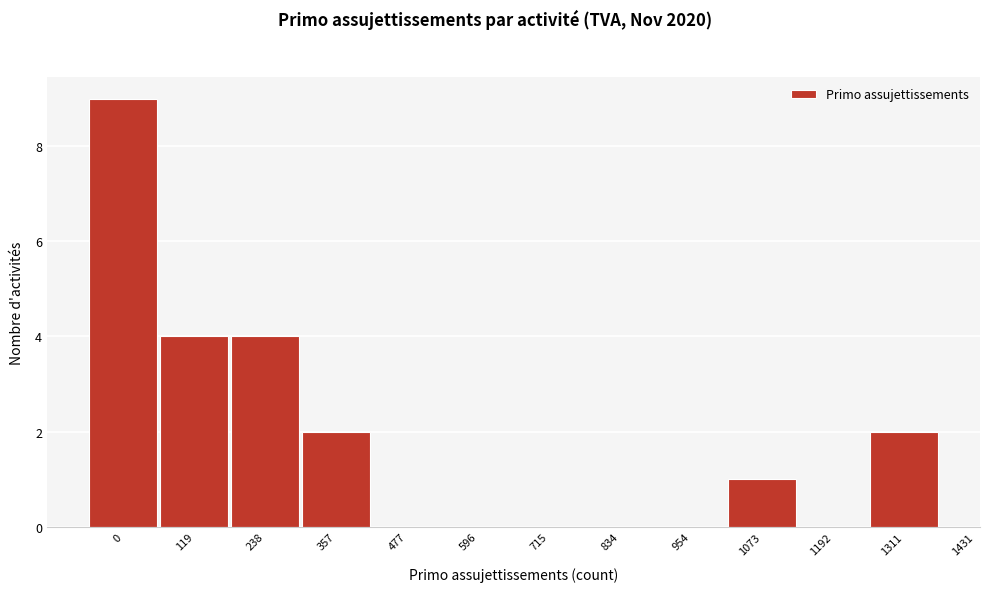

Reading left to right, extract all data points from this chart.

0=9	119=4	238=4	357=2	477=0	596=0	715=0	834=0	954=0	1073=1	1192=0	1311=2